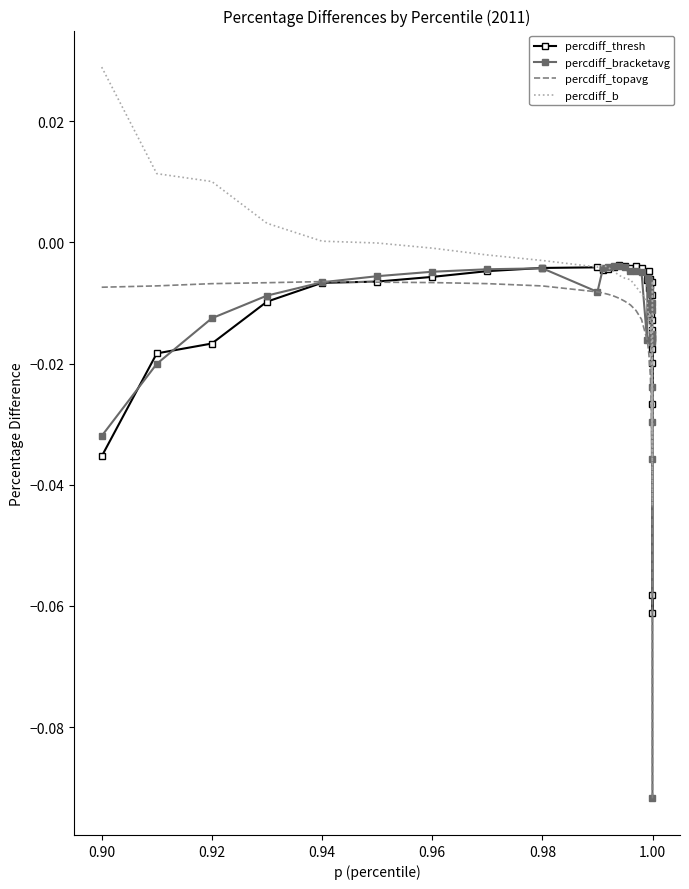

Which series has the largest range (max minus min)?

percdiff_bracketavg